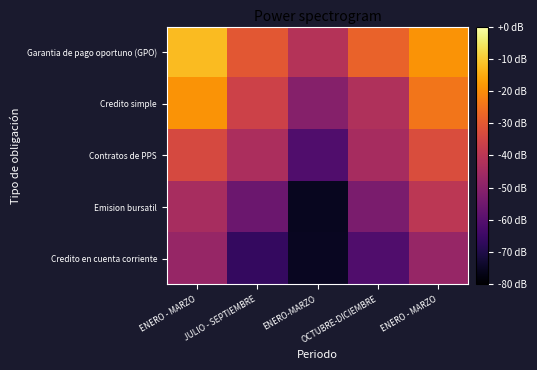

Reading right to left, transcribe all the data shown in this chart.

Garantia de pago oportuno (GPO): ENERO - MARZO=-19.1	OCTUBRE-DICIEMBRE=-28.0	ENERO-MARZO=-41.4	JULIO - SEPTIEMBRE=-30.6	ENERO - MARZO=-12.3
Credito simple: ENERO - MARZO=-24.2	OCTUBRE-DICIEMBRE=-42.5	ENERO-MARZO=-50.9	JULIO - SEPTIEMBRE=-36.1	ENERO - MARZO=-19.0
Contratos de PPS: ENERO - MARZO=-33.1	OCTUBRE-DICIEMBRE=-44.3	ENERO-MARZO=-61.1	JULIO - SEPTIEMBRE=-43.2	ENERO - MARZO=-33.8
Emision bursatil: ENERO - MARZO=-39.9	OCTUBRE-DICIEMBRE=-53.0	ENERO-MARZO=-75.6	JULIO - SEPTIEMBRE=-55.7	ENERO - MARZO=-44.0
Credito en cuenta corriente: ENERO - MARZO=-47.2	OCTUBRE-DICIEMBRE=-61.1	ENERO-MARZO=-75.3	JULIO - SEPTIEMBRE=-66.5	ENERO - MARZO=-47.4